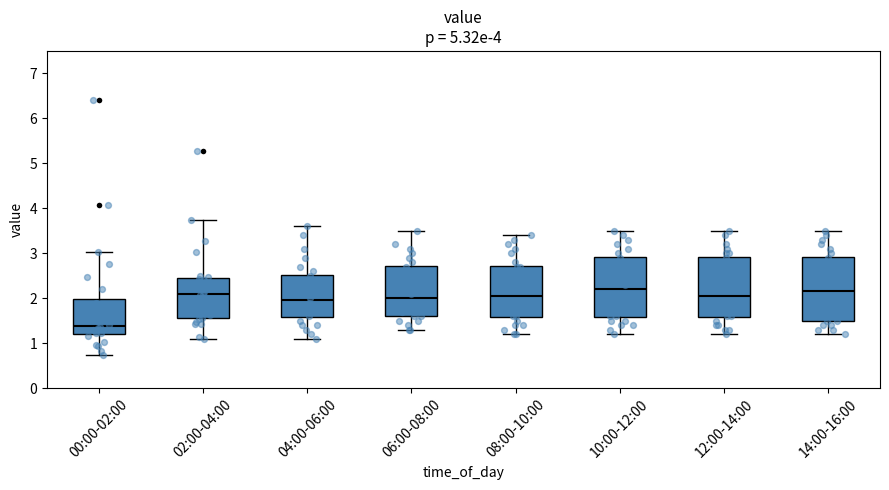

Reading left to right, read every box against the y-axis: the position of its median line, the range the box covers, and the ends of its whiskers. The values are not printed on the chart, so give them approximately, as read against the axis.

00:00-02:00: median 1.4, box 1.2 to 2.0, whiskers 0.7 to 3.0
02:00-04:00: median 2.1, box 1.6 to 2.4, whiskers 1.1 to 3.7
04:00-06:00: median 2.0, box 1.6 to 2.5, whiskers 1.1 to 3.6
06:00-08:00: median 2.0, box 1.6 to 2.7, whiskers 1.3 to 3.5
08:00-10:00: median 2.1, box 1.6 to 2.7, whiskers 1.2 to 3.4
10:00-12:00: median 2.2, box 1.6 to 2.9, whiskers 1.2 to 3.5
12:00-14:00: median 2.1, box 1.6 to 2.9, whiskers 1.2 to 3.5
14:00-16:00: median 2.2, box 1.5 to 2.9, whiskers 1.2 to 3.5